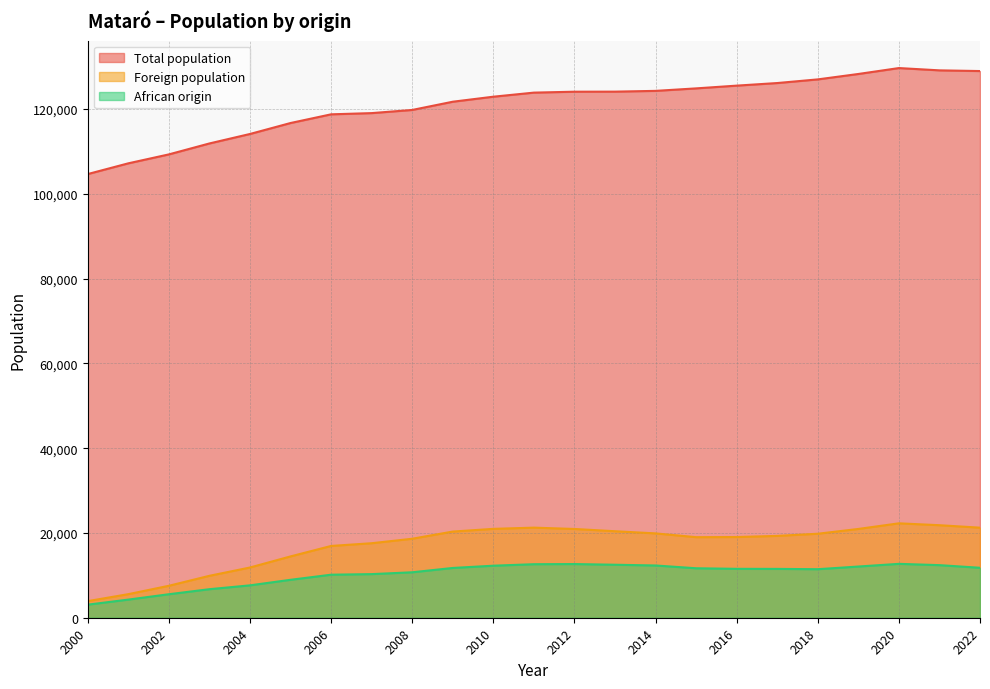

List the series in order of their peak value, highest first.

Total population, Foreign population, African origin